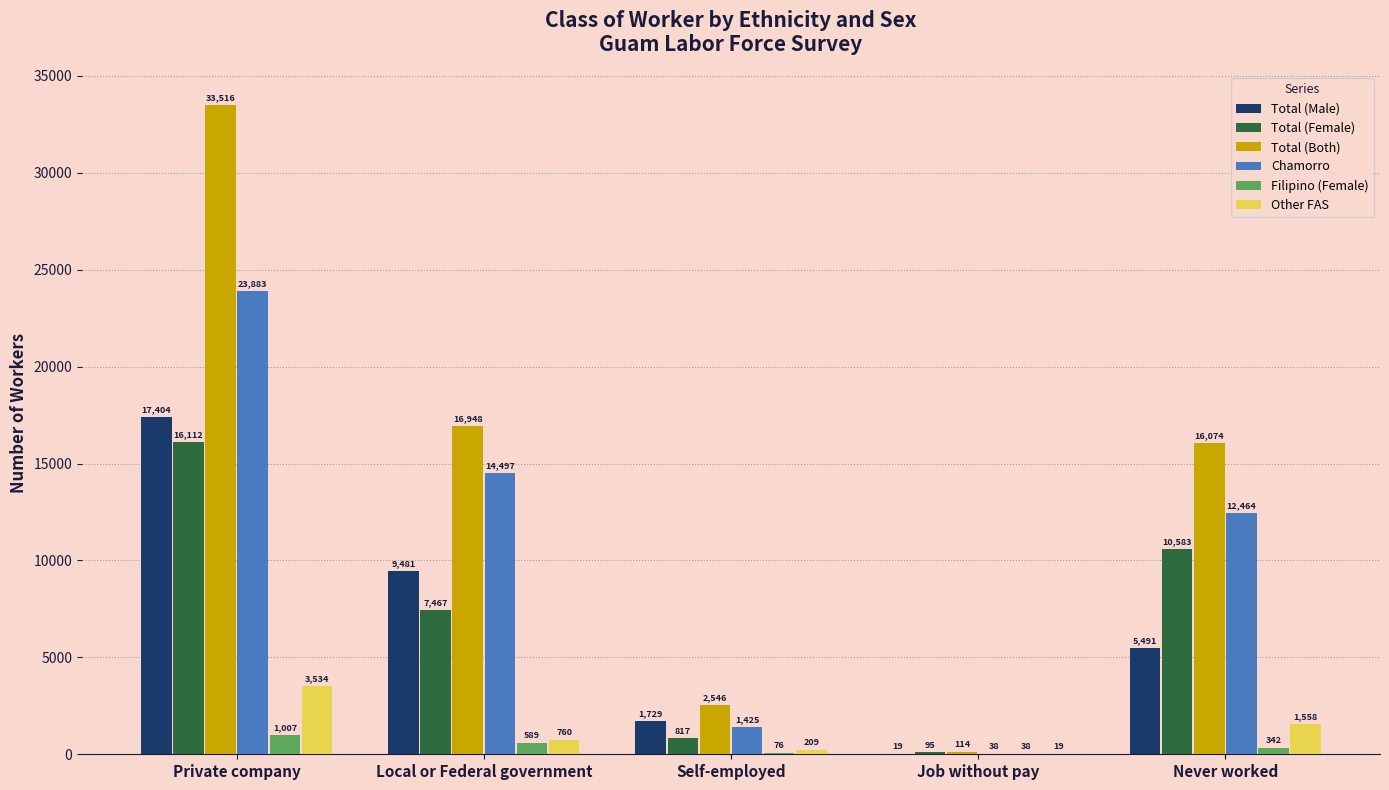

Are the bars grouped side by side (vs. stacked)?

Yes